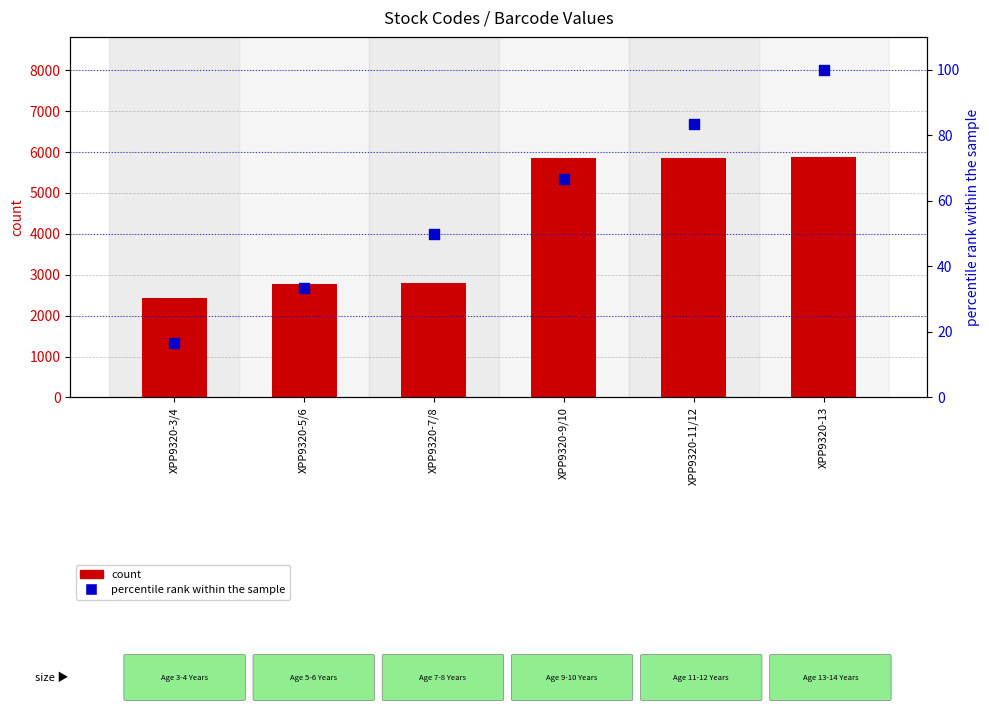

What is the total value across all series at XPP9320-7/8?

2842.0